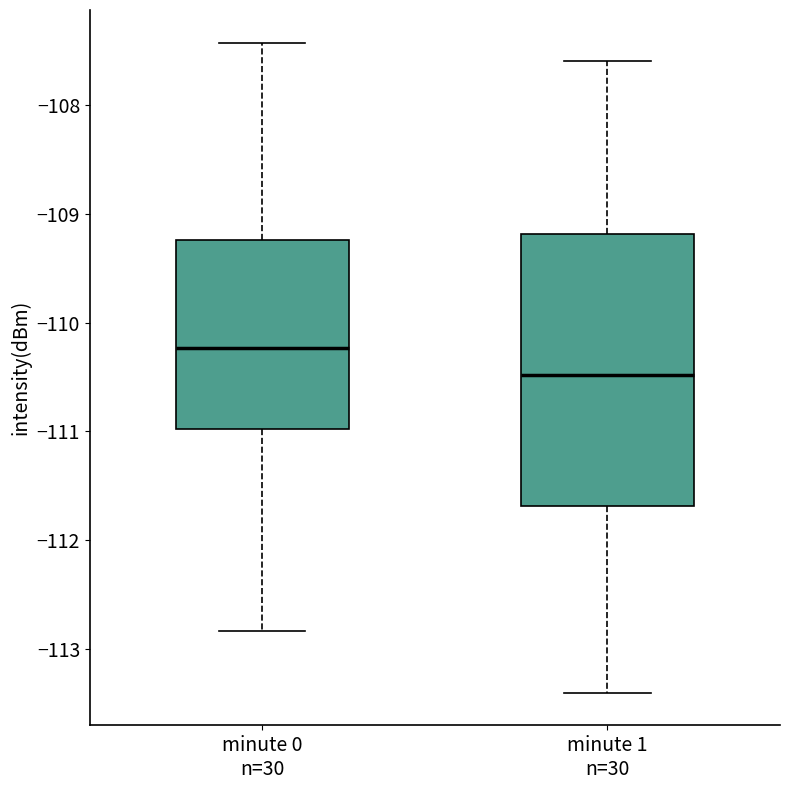

Reading left to right, transcribe this box plot: for each box, give where its median line is, the range the box spans, and where its two whiskers end, as read against the y-axis. The values are not printed on the chart, so give them approximately, as read against the axis.

minute 0 n=30: median -110.2, box -111.0 to -109.2, whiskers -112.8 to -107.4
minute 1 n=30: median -110.5, box -111.7 to -109.2, whiskers -113.4 to -107.6